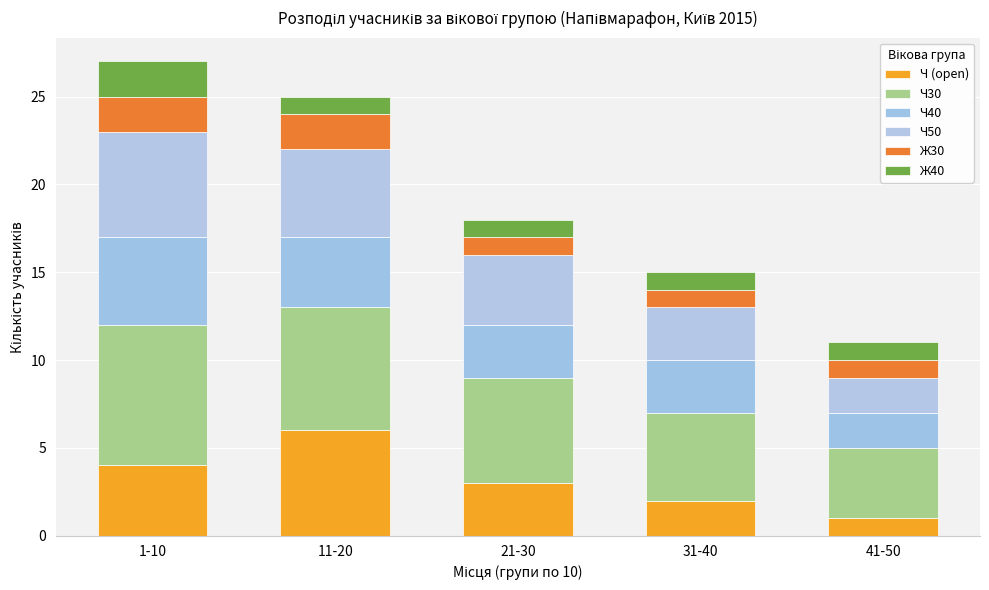

Which series changed the most between 1-10 and 21-30?

Ч30